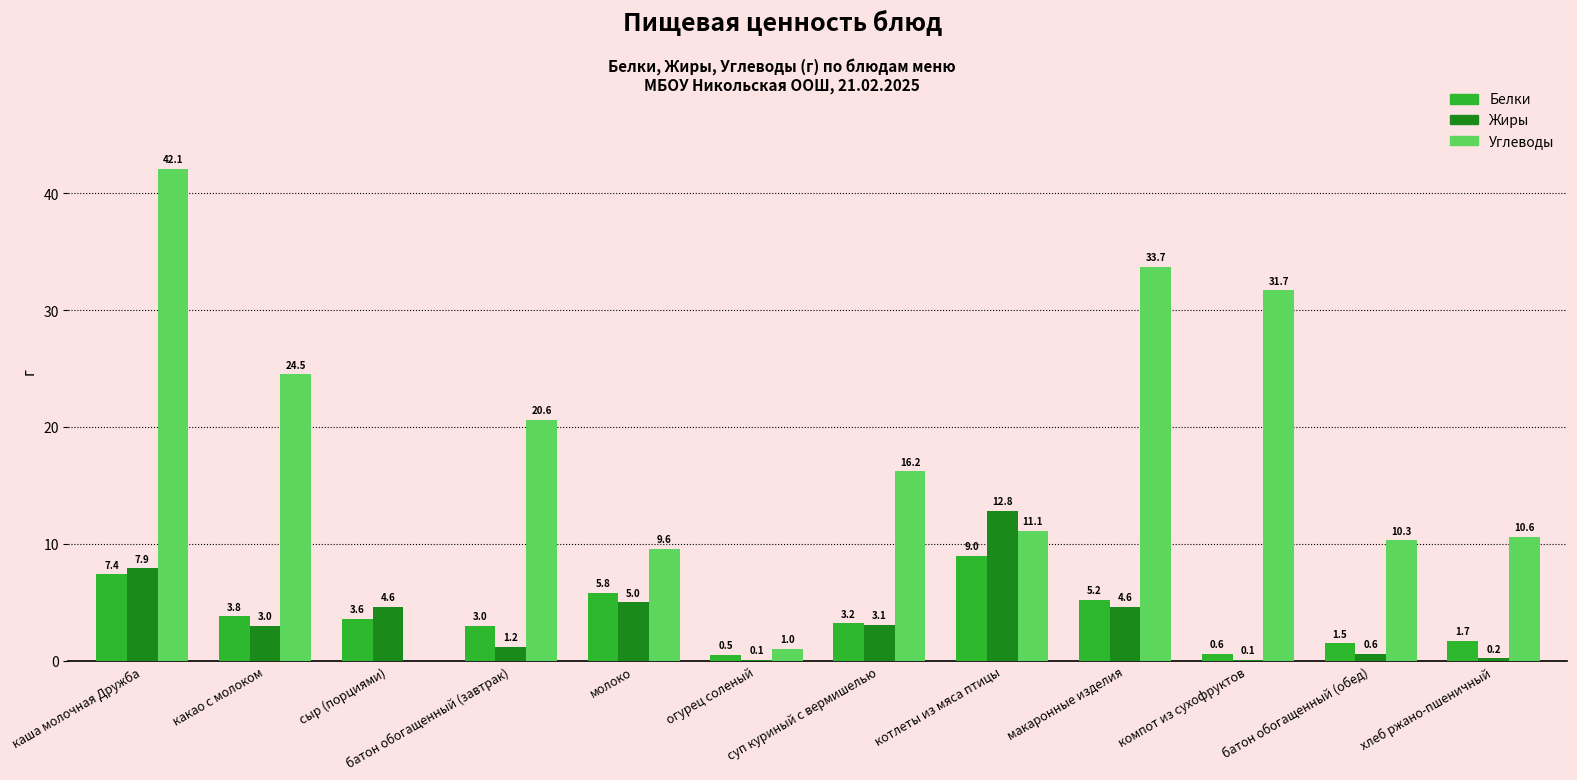

Is it true that Белки equals 9.0 at котлеты из мяса птицы?

True